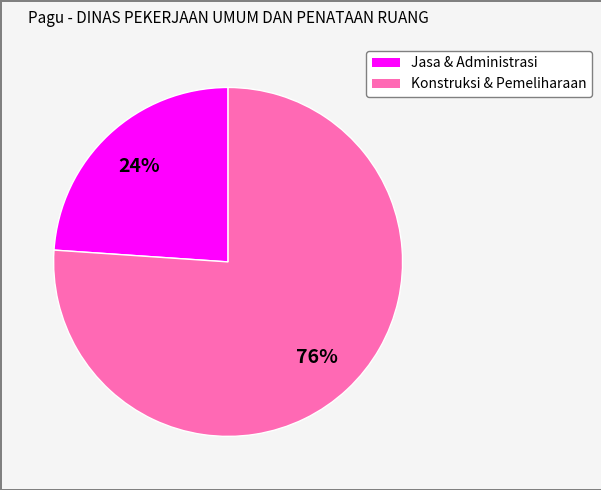

Is there a majority slice in this chart?

Yes